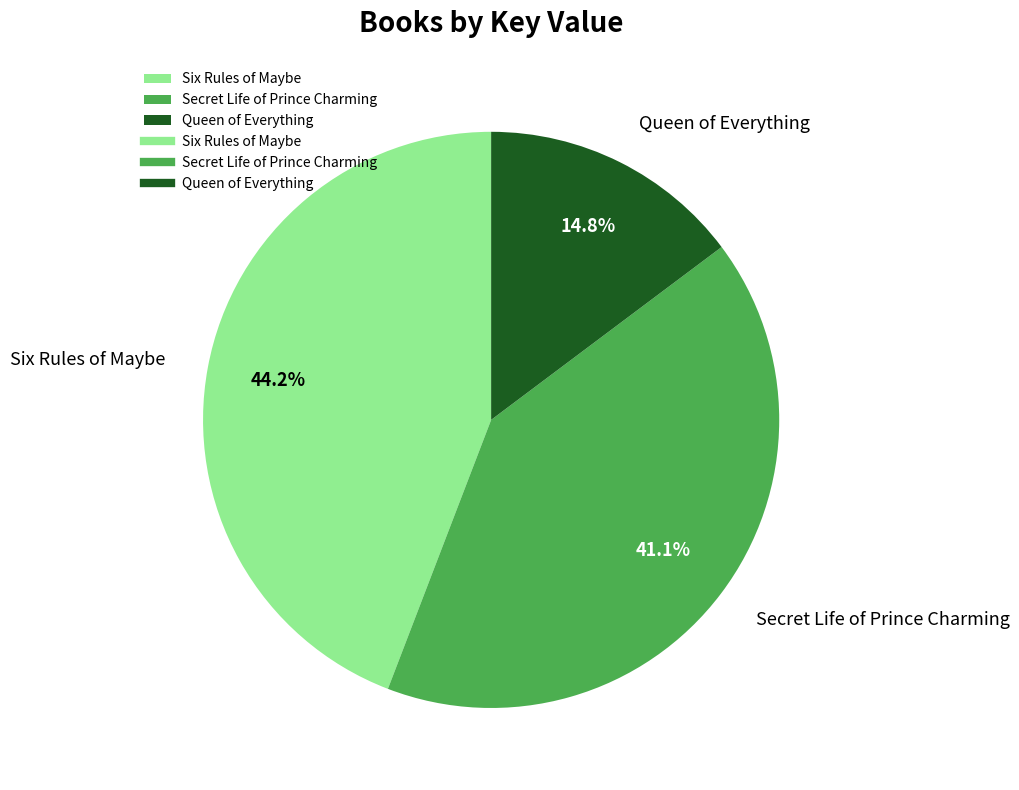

Which has a higher value, Queen of Everything or Six Rules of Maybe?

Six Rules of Maybe